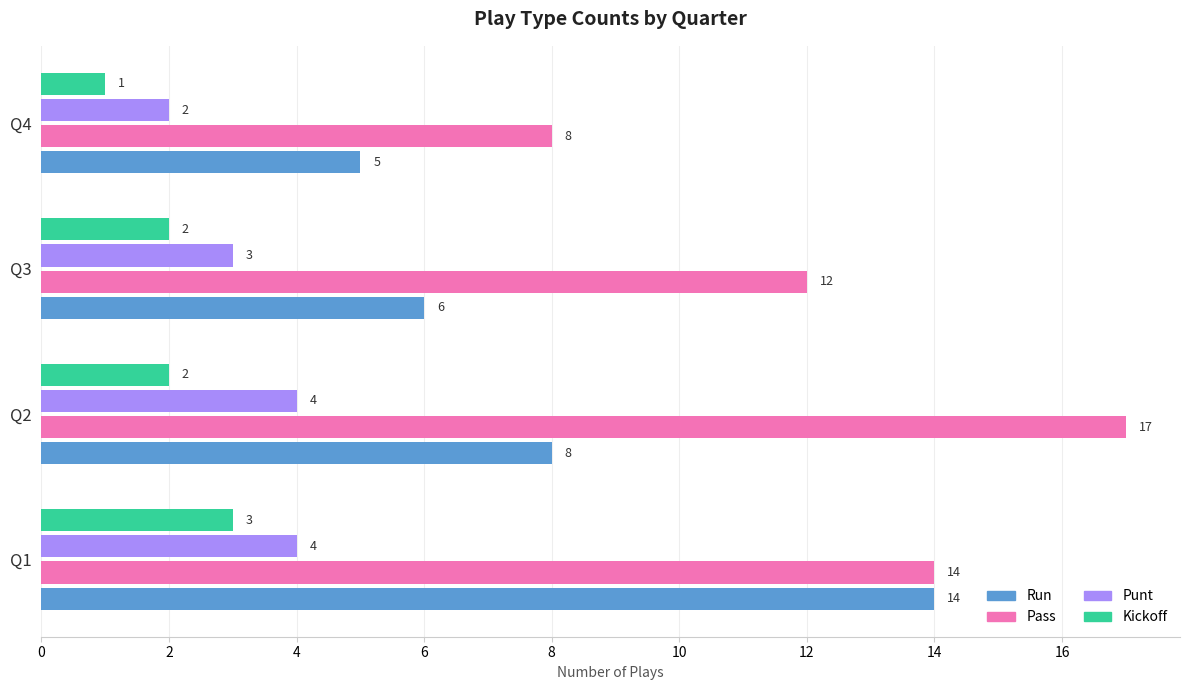

What is the difference between the highest and lowest values at Q4?

7